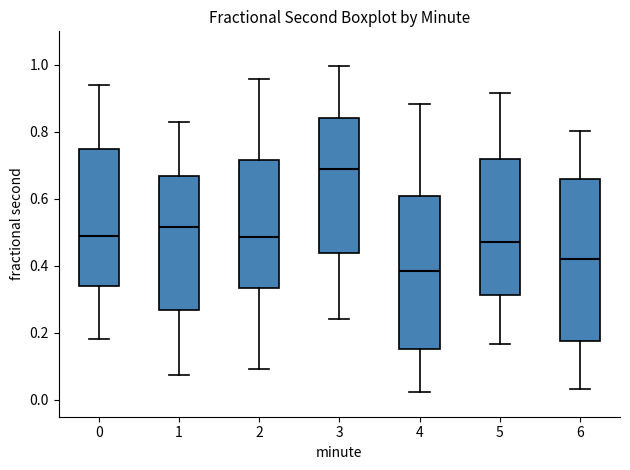

Where does the upper whisker of the box at x = 0 end on the y-axis? The values are not printed on the chart, so give them approximately, as read against the axis.

0.94